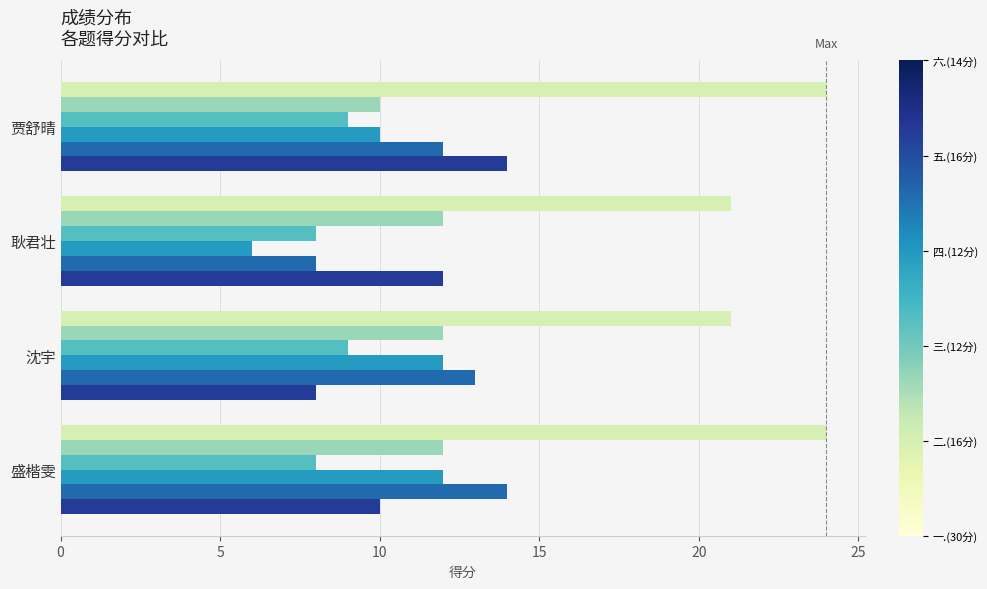

What is the spread (max minus min) of values at 盛楷雯?

16